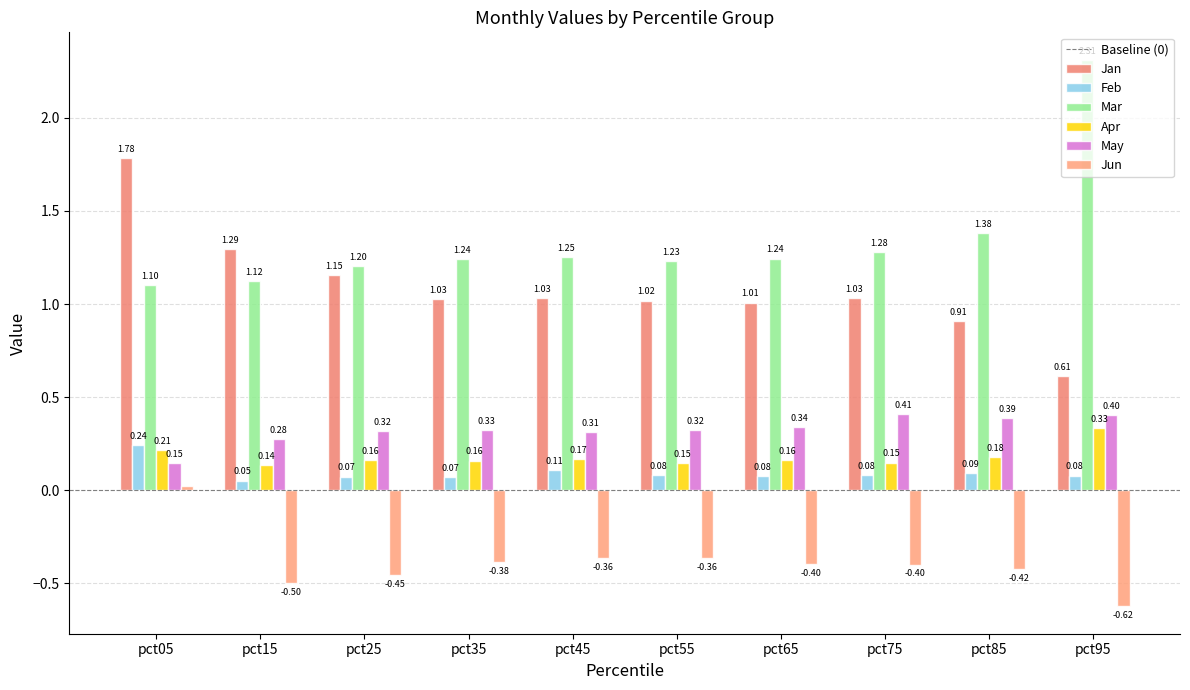

How many bars are there in each group?

6